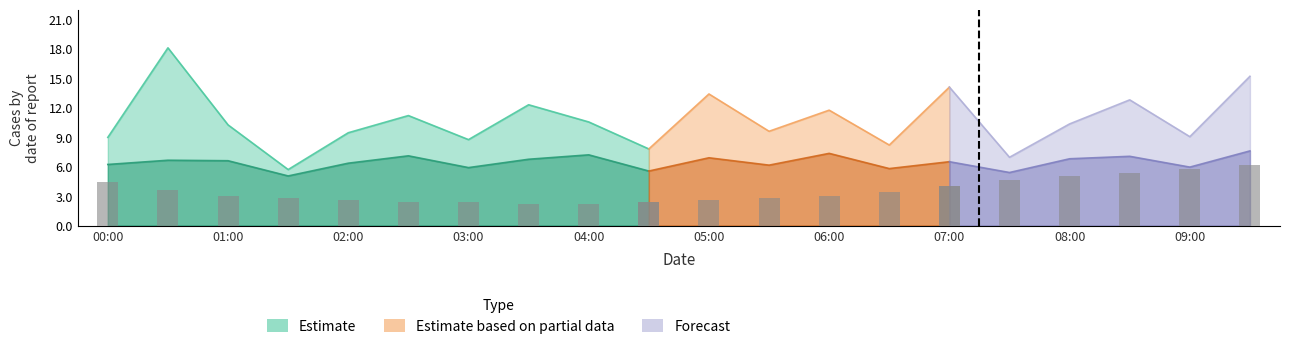

True or false: Temp has a value of 0.8 at 5.

False